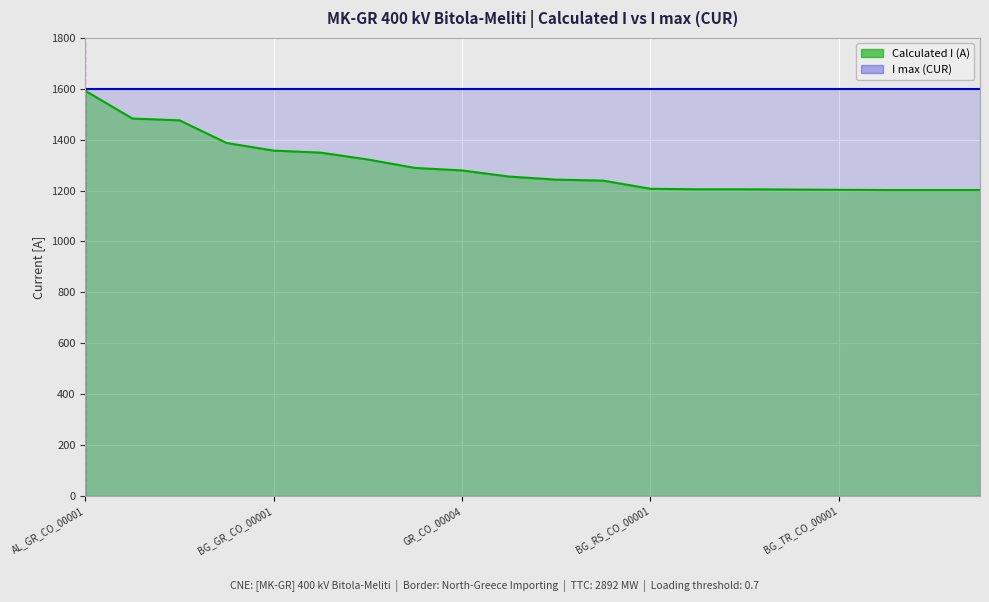

Is it true that the value at BG_CO_00009 is 1205?

True